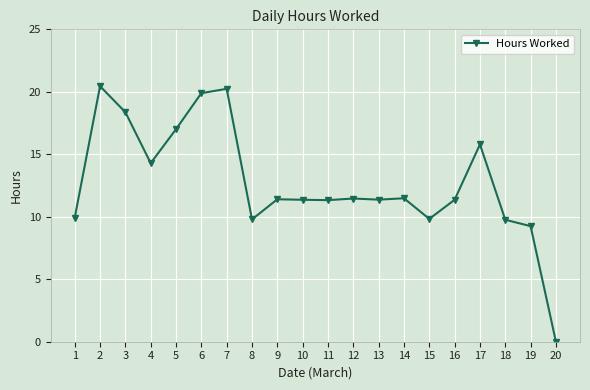

What is the value of the 14th point from the left?

11.5